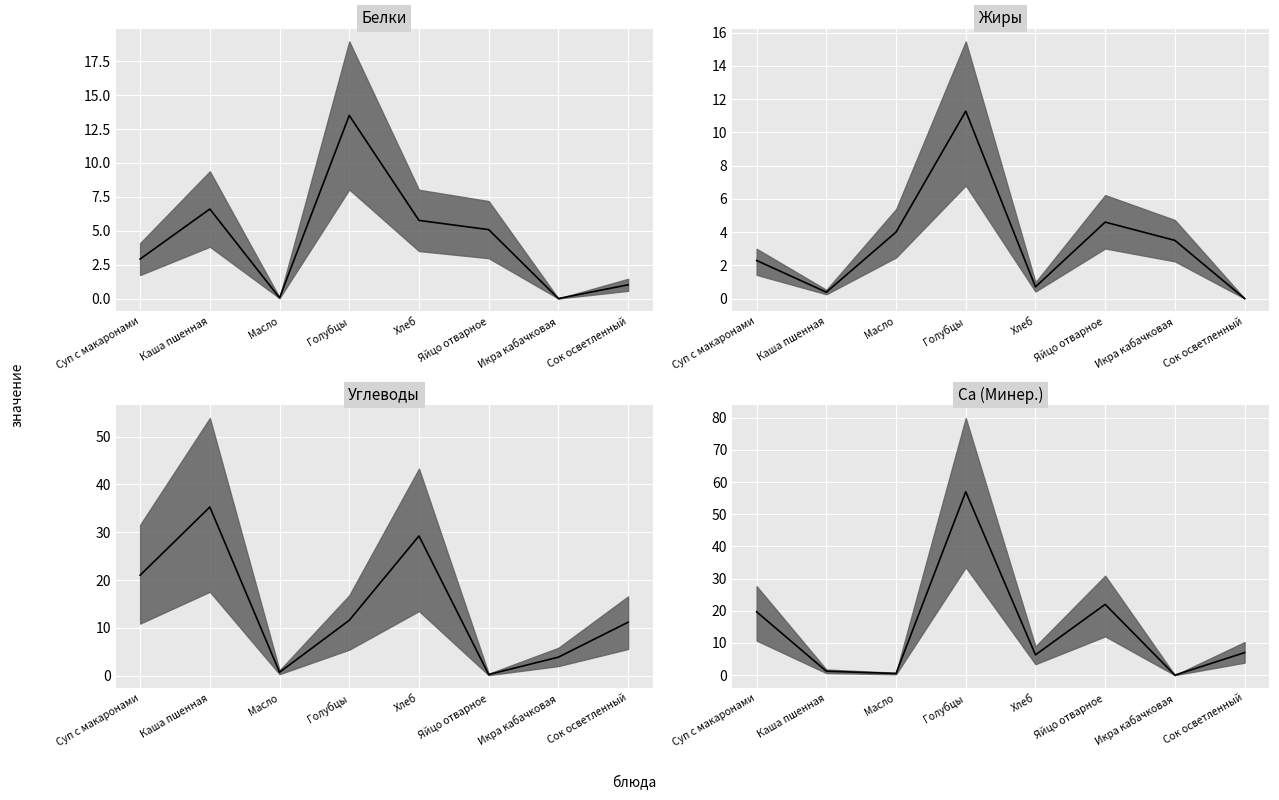

Where is the first local maximum for Са?

Голубцы